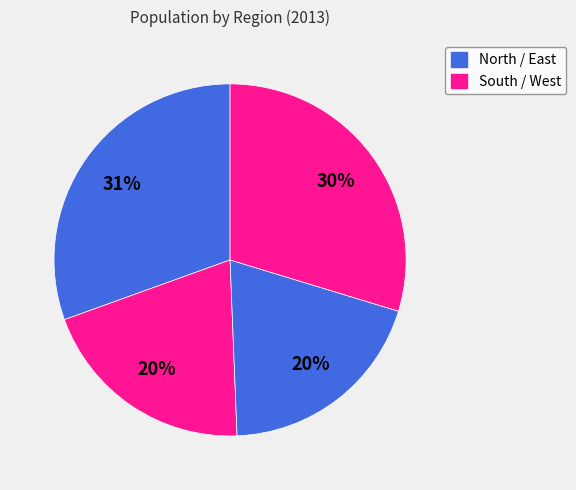

How many slices are in this pie chart?

4